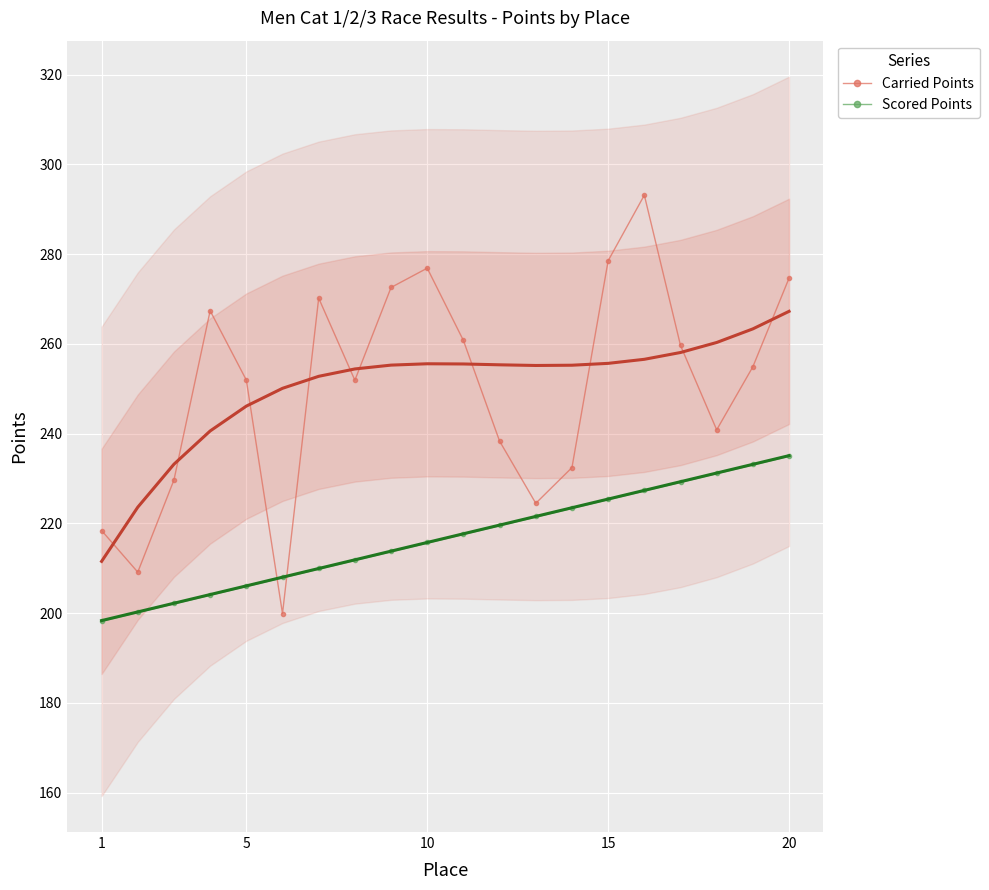

How many values in the Scored Points series exceed 217?

10